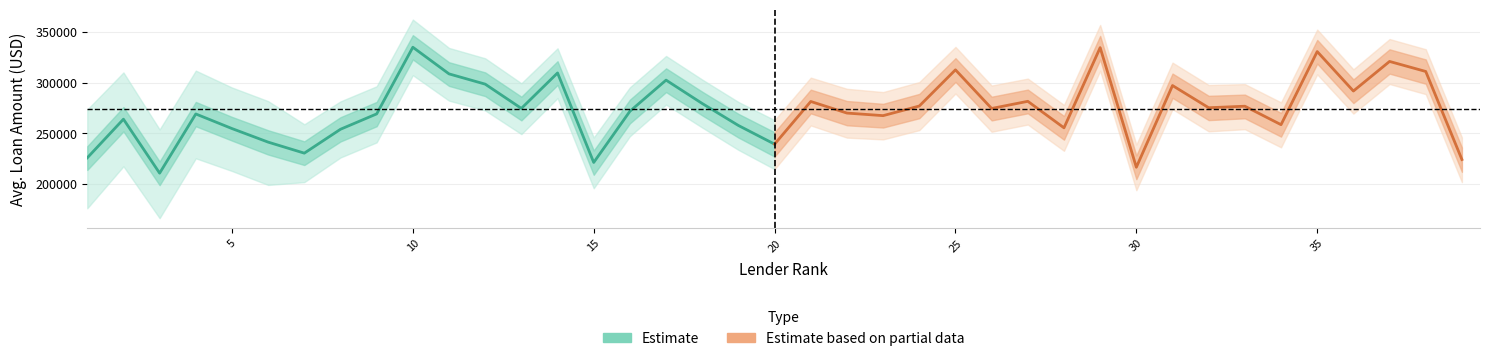

In Estimate, how many points are lower than both neighbors (excluding endpoints)?

4